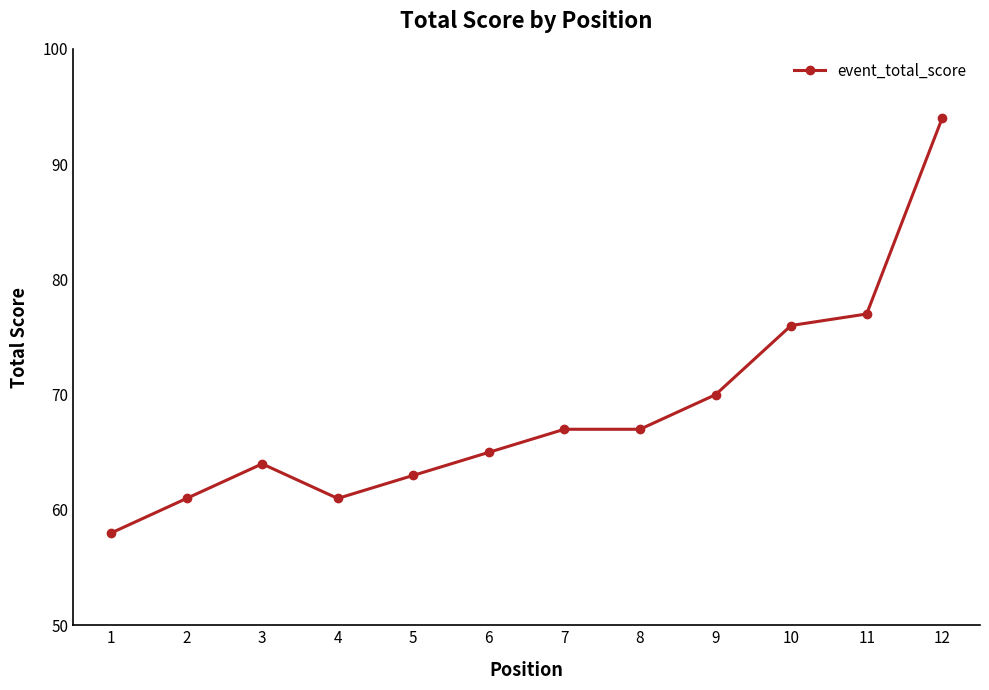

What is the difference between the values at 7 and 6?

2